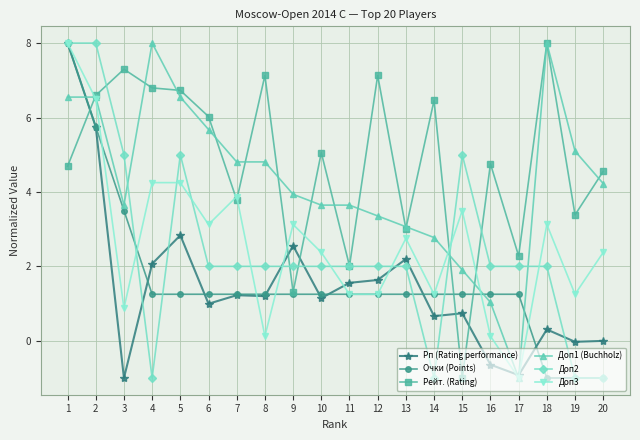

What is the difference between the second highest and second lowest values in the Доп2 series?

9.0